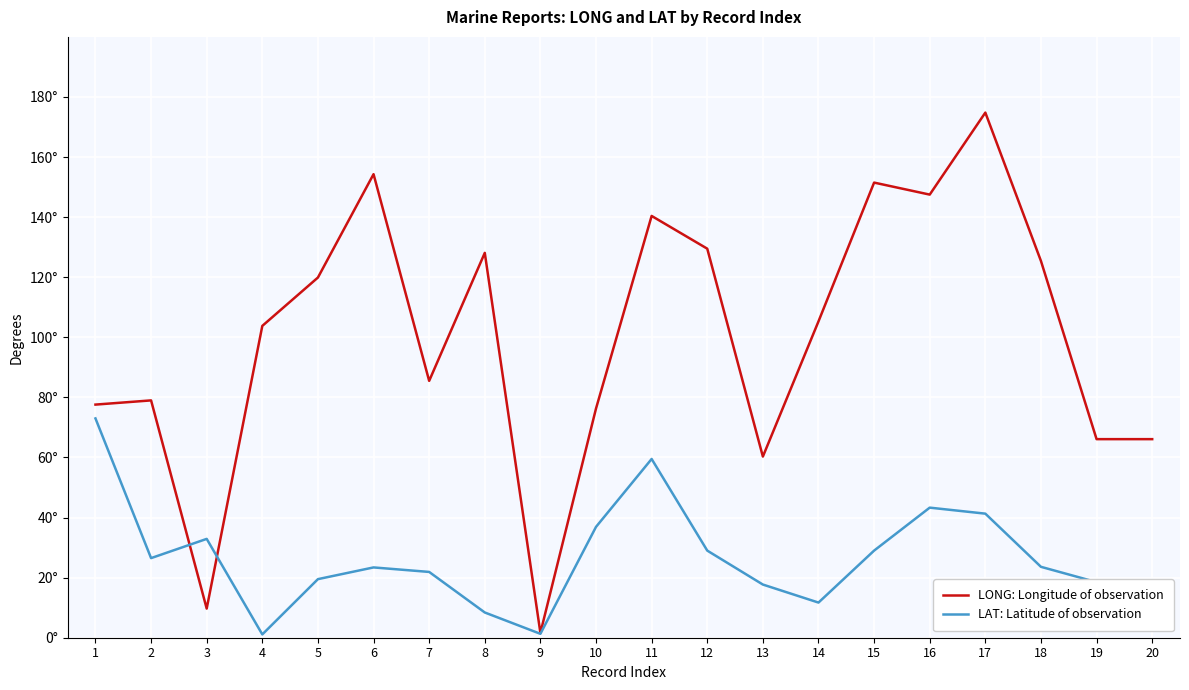

Reading right to left, transcribe all the data shown in this chart.

LONG: Longitude of observation: 66.1	66.1	125.4	174.8	147.5	151.5	105.3	60.3	129.5	140.4	76.3	1.6	128.1	85.5	154.3	119.9	103.8	9.7	79.0	77.6
LAT: Latitude of observation: 18.5	18.5	23.6	41.3	43.3	29.0	11.7	17.7	29.0	59.5	36.9	1.3	8.4	21.9	23.4	19.5	1.1	32.9	26.5	73.0